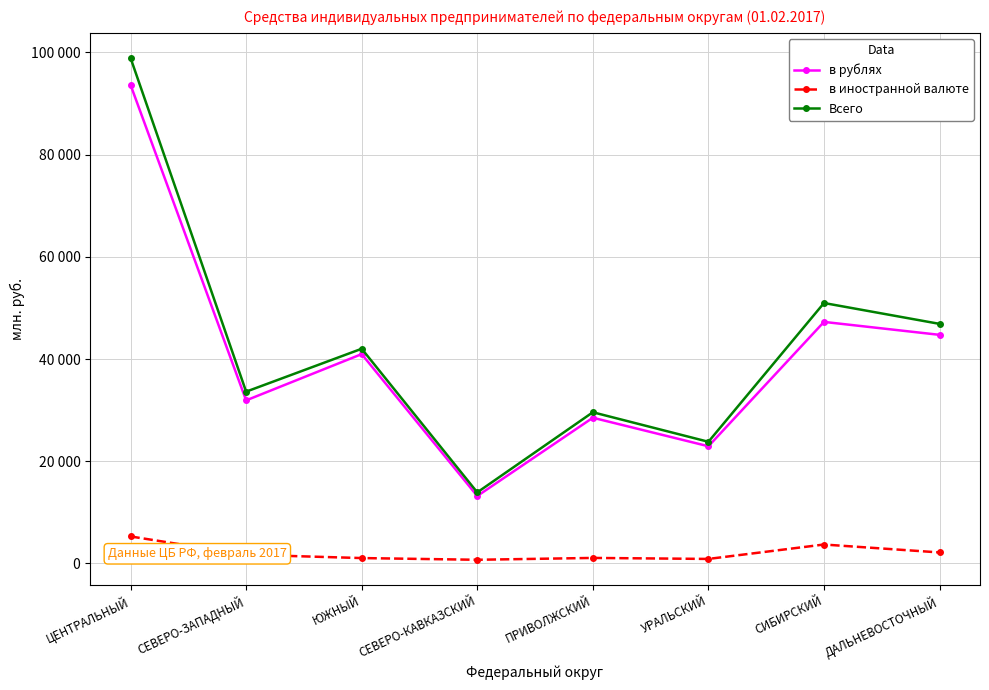

Rank the series at ЮЖНЫЙ from lowest to highest value.

в иностранной валюте, в рублях, Всего